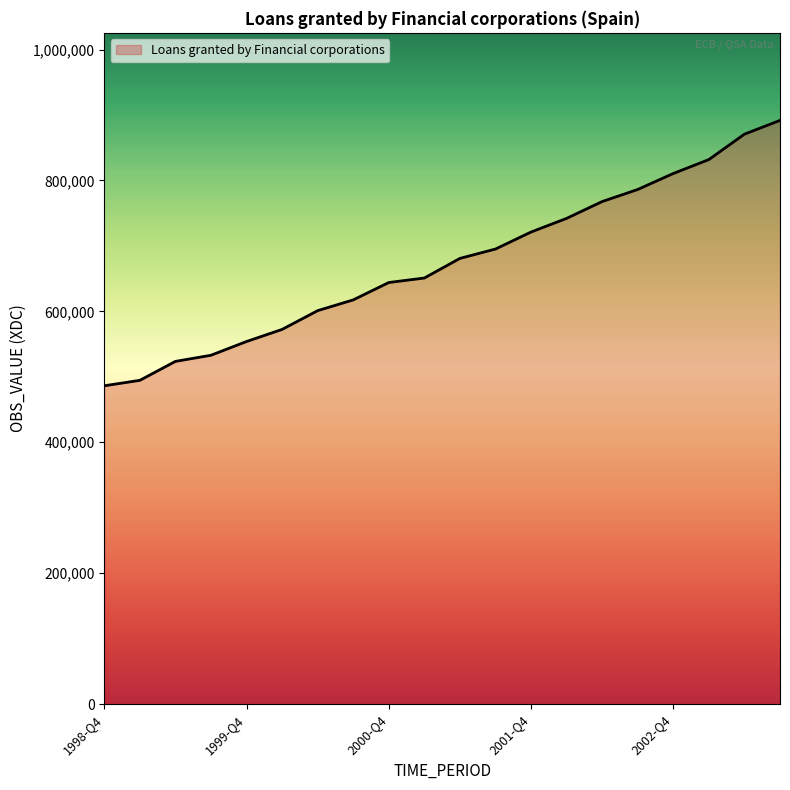

What is the minimum value shown in the chart?

486347